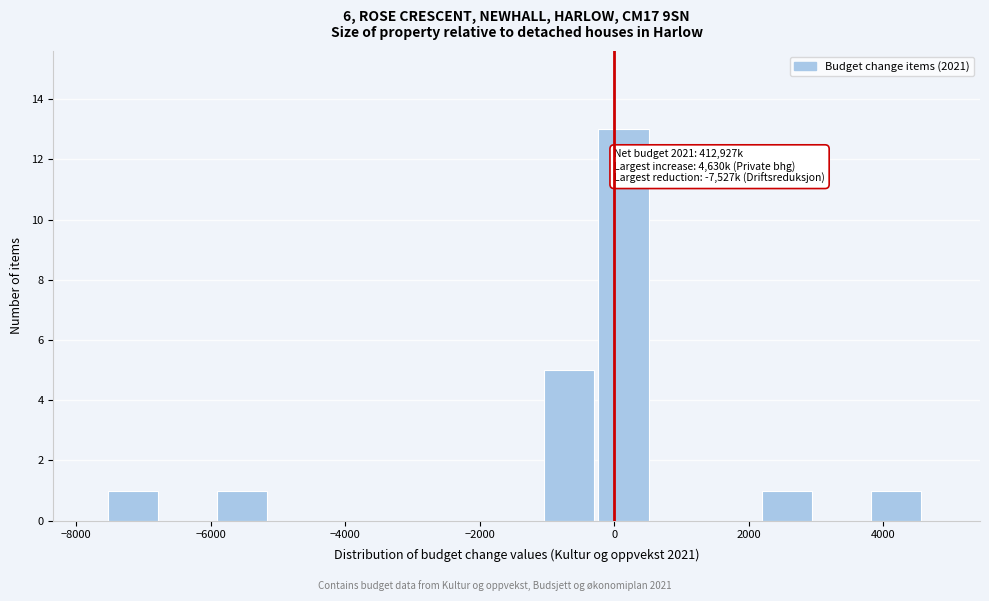

Over which range of the x-axis is the bar tallest?

-200 to 600